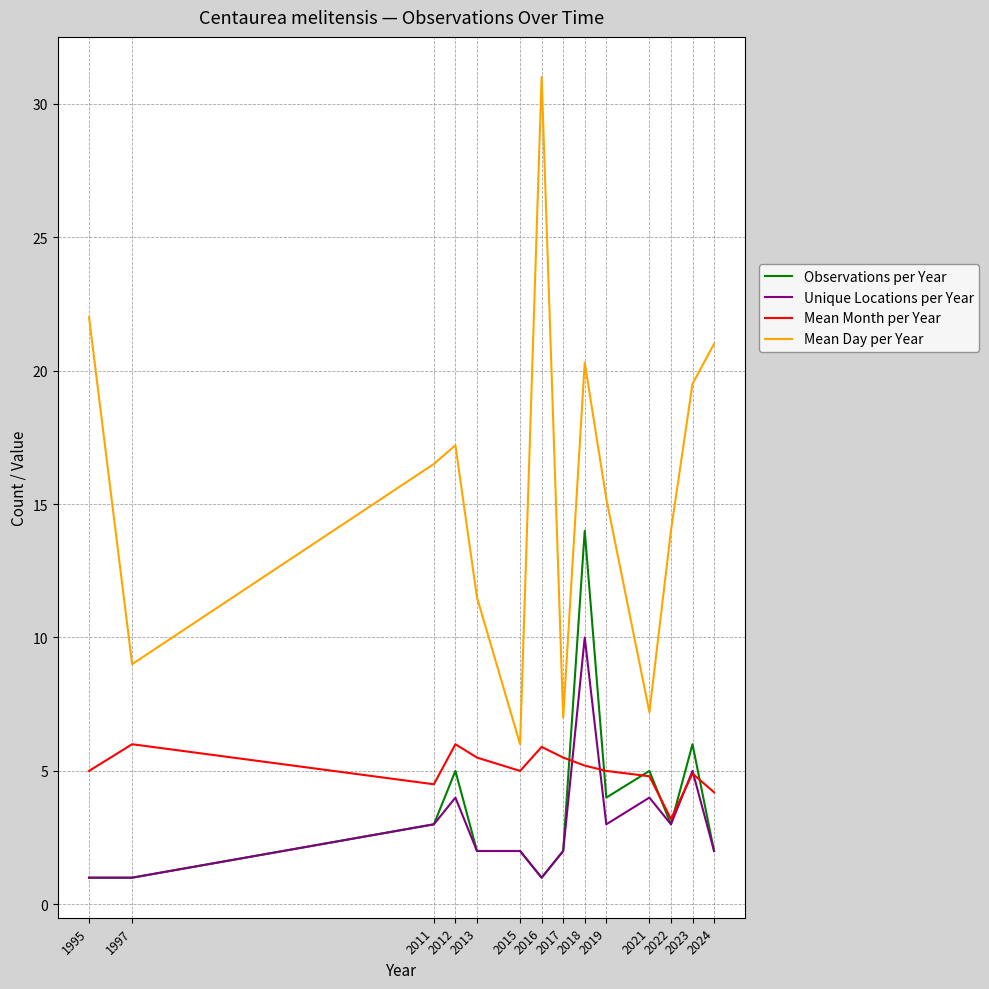

How many series are shown in this chart?

4